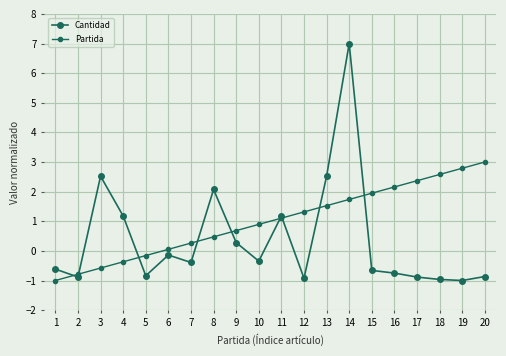

What is the sum of all Cantidad values?

7.5